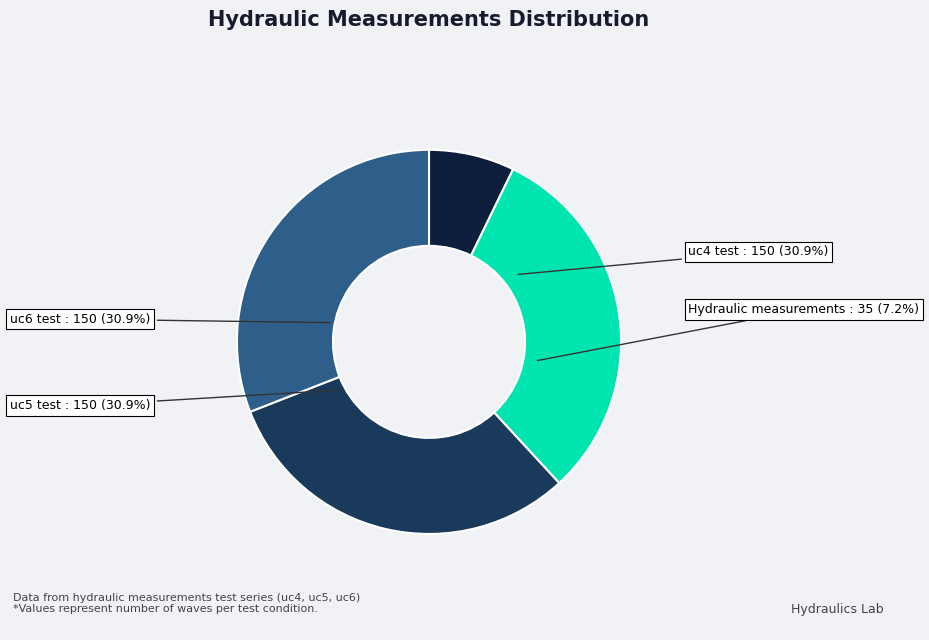

To the nearest percent, what is the average slice percentage?

25%